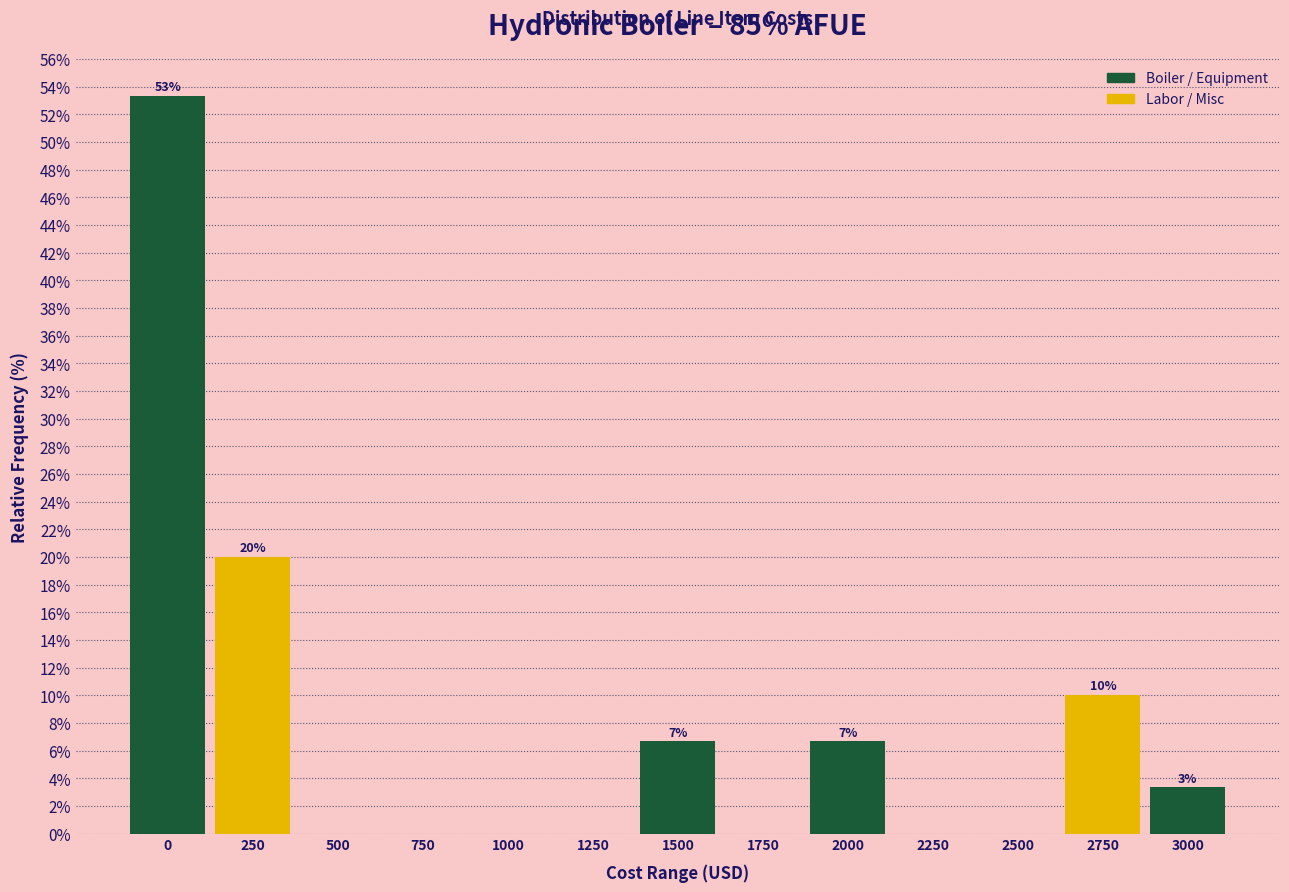

Reading right to left, extract all data points from this chart.

3000=3.3	2750=10.0	2500=0.0	2250=0.0	2000=6.7	1750=0.0	1500=6.7	1250=0.0	1000=0.0	750=0.0	500=0.0	250=20.0	0=53.3